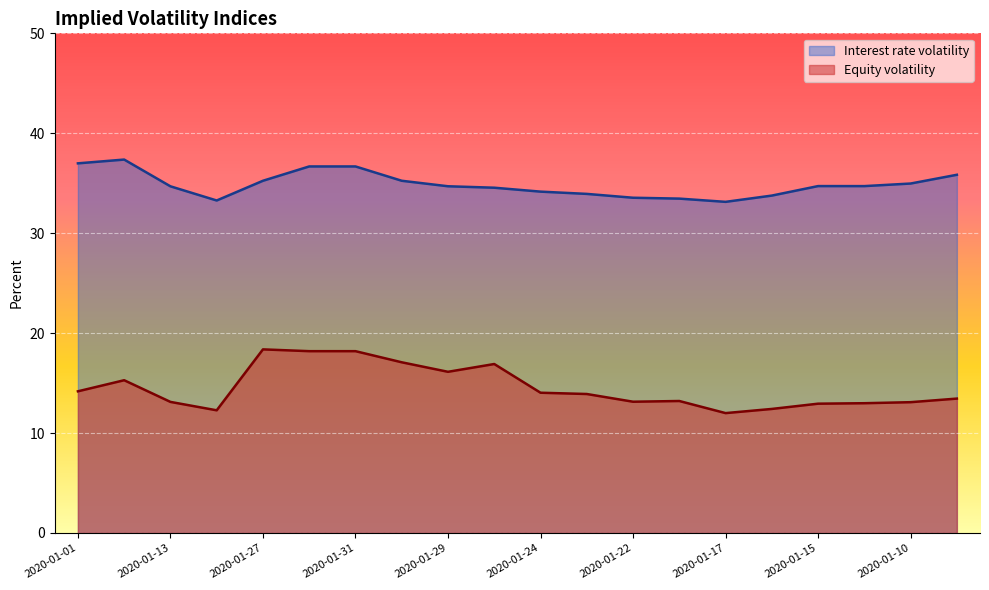

What is the lowest value of the Interest rate volatility series?

33.1